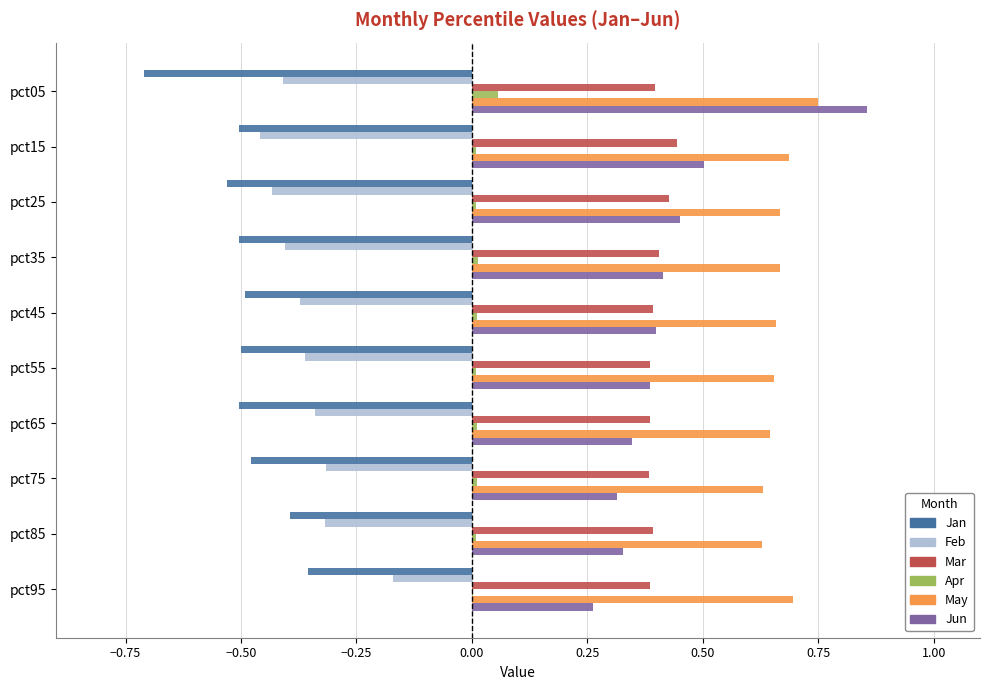

At which label does May reach its peak?

pct05